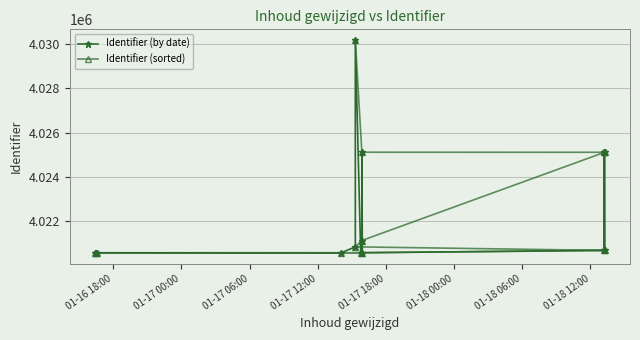

What are all the series names shown in the legend?

Identifier (by date), Identifier (sorted)